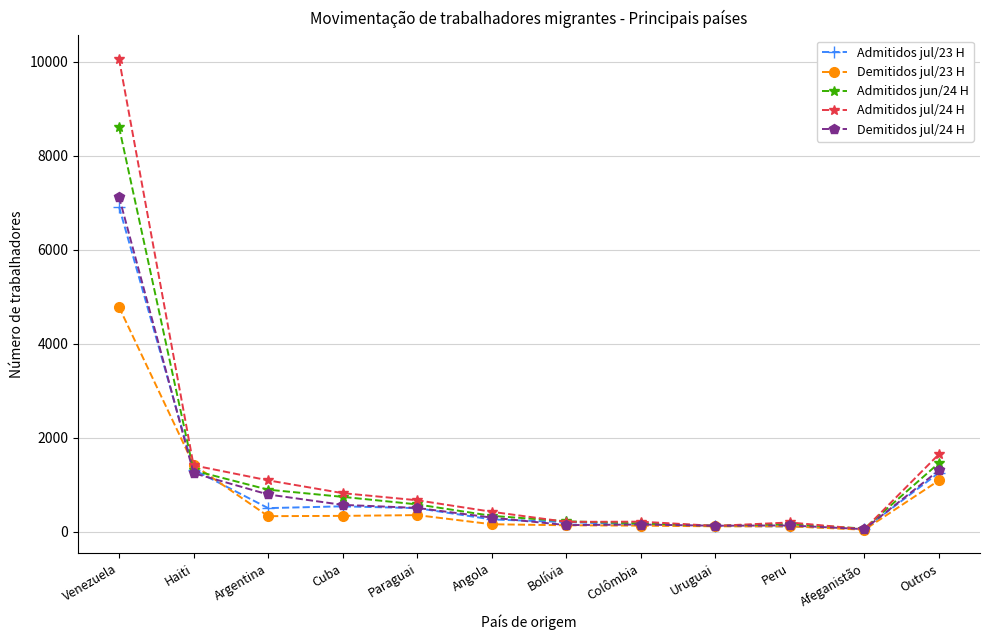

What is the label of the 1st point from the right?

Outros